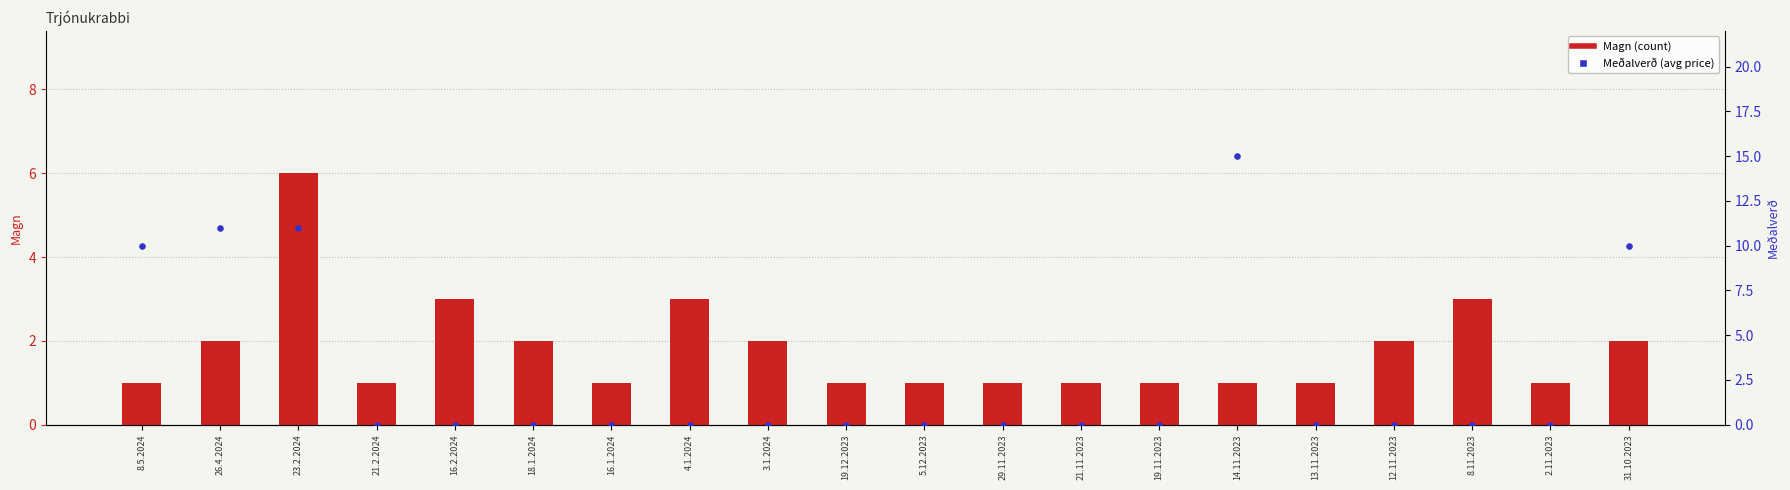

Is the value of Meðalverð at 13.11.2023 greater than the value of Magn at 3.1.2024?

No